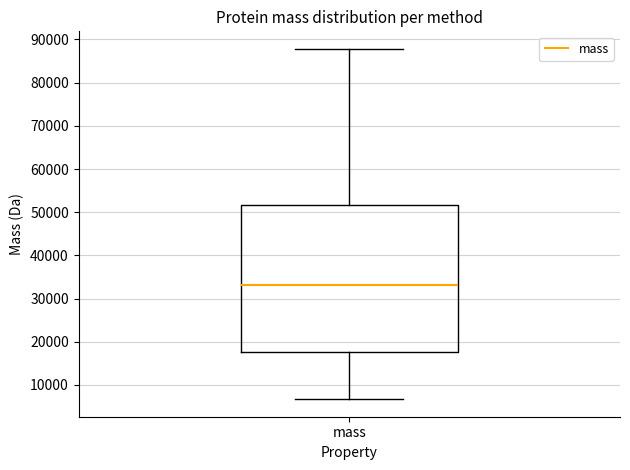

Read this box plot against the y-axis: the position of the median line, the range covered by the box, and the ends of both whiskers. The values are not printed on the chart, so give them approximately, as read against the axis.

median 33000, box 18000 to 52000, whiskers 7000 to 88000